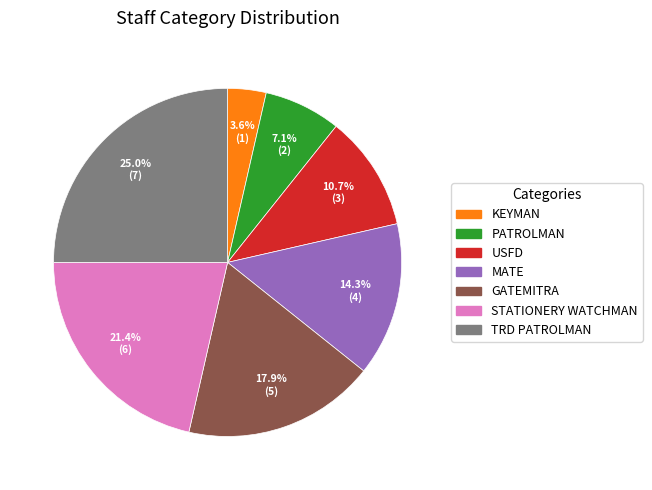

Is there a majority slice in this chart?

No